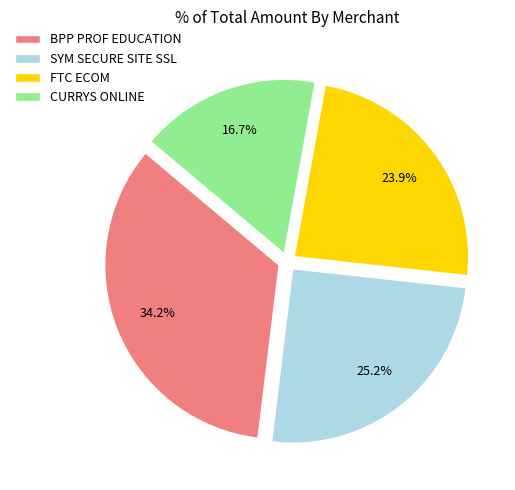

Is there any slice that represents more than half of the pie?

No